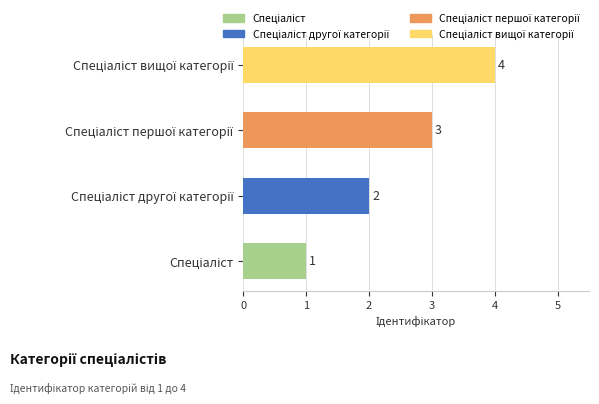

What is the difference between the maximum and minimum values?

3